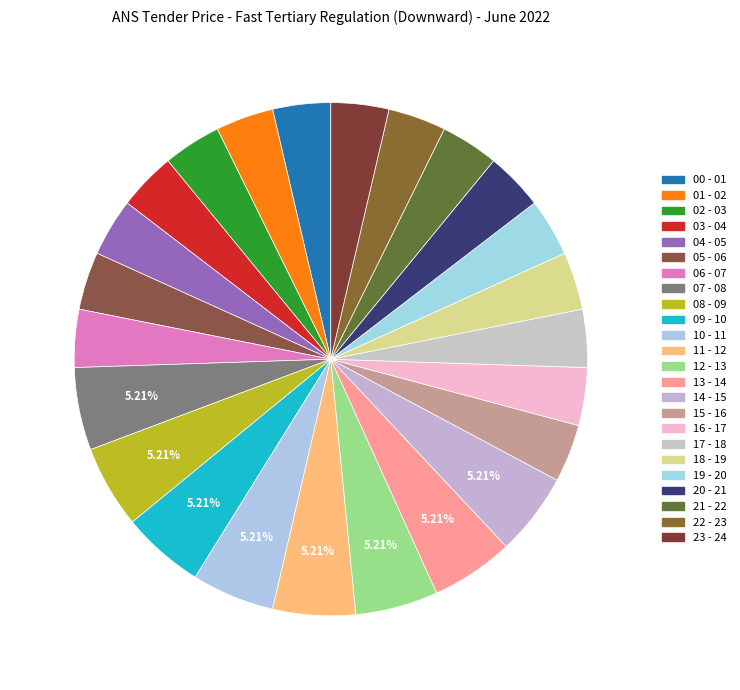

Rank the categories by value from highest to lowest.

07 - 08, 08 - 09, 09 - 10, 10 - 11, 11 - 12, 12 - 13, 13 - 14, 14 - 15, 00 - 01, 01 - 02, 02 - 03, 03 - 04, 04 - 05, 05 - 06, 06 - 07, 15 - 16, 16 - 17, 17 - 18, 18 - 19, 19 - 20, 20 - 21, 21 - 22, 22 - 23, 23 - 24